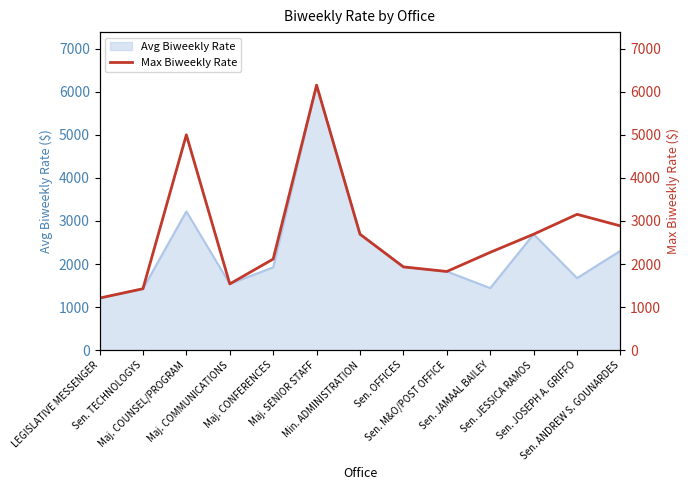

What is the value of the 9th point from the left?

1826.8